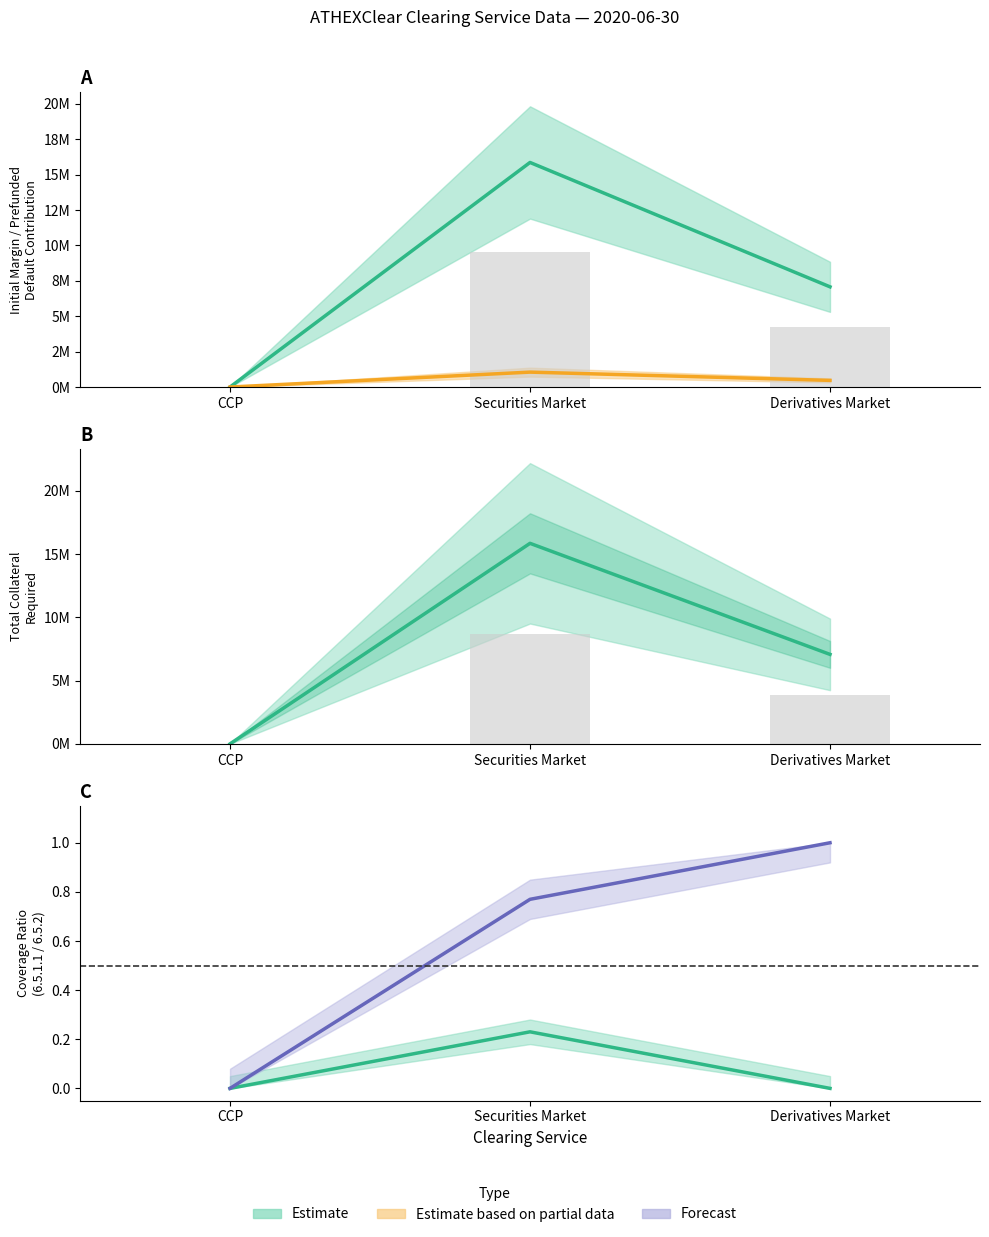

Which label corresponds to the largest value in the chart?

Securities Market